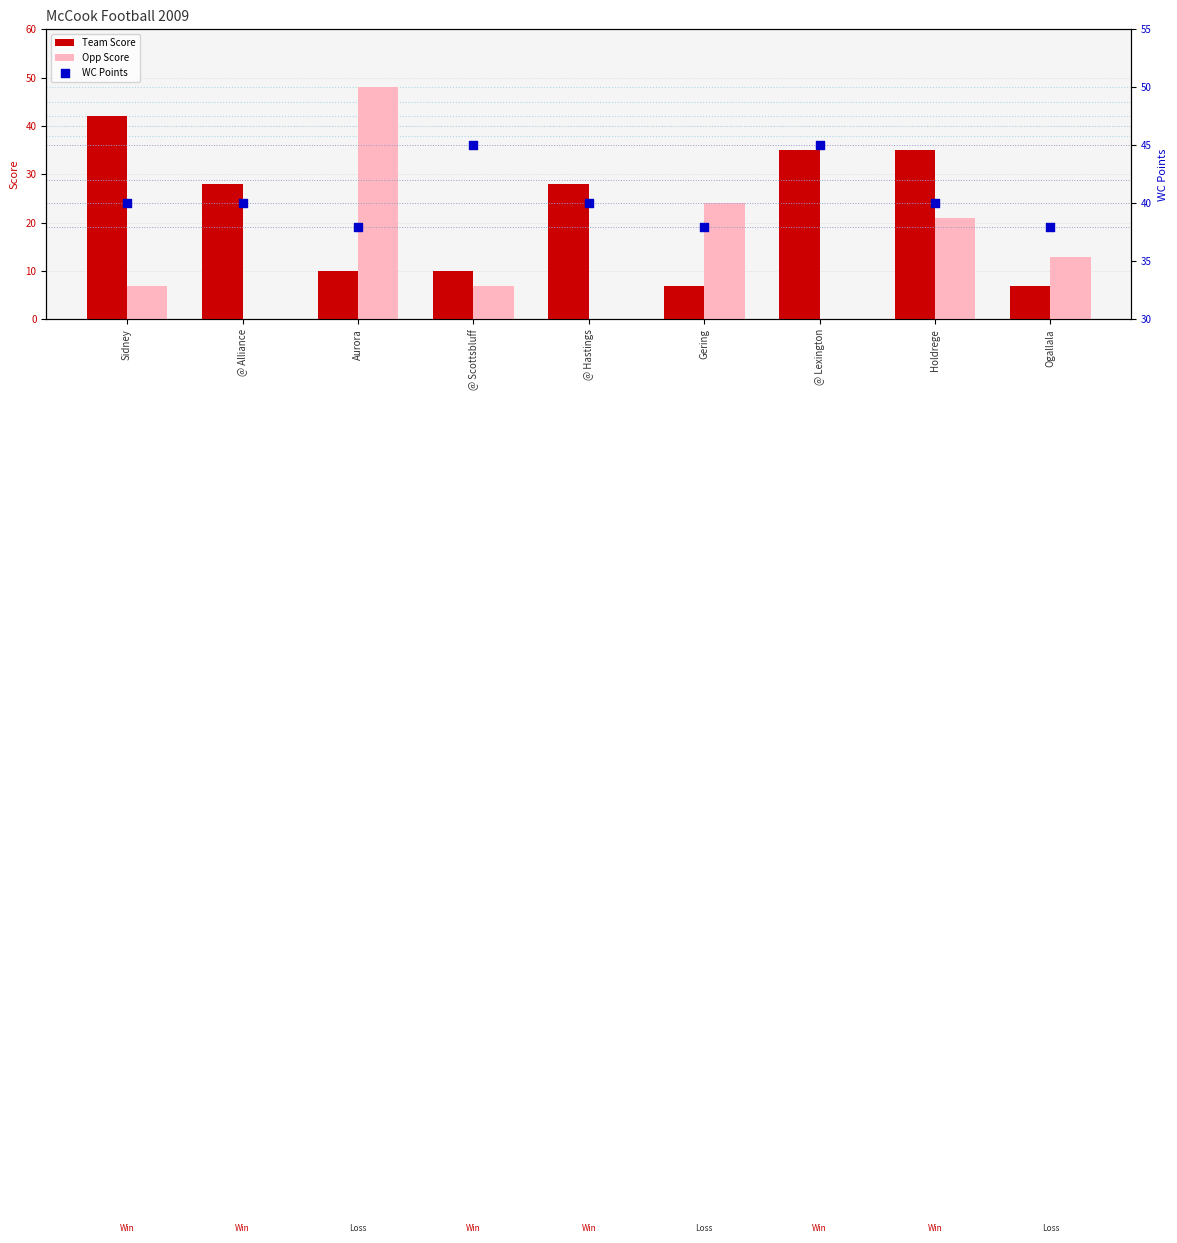

Is the value of Team Score at Ogallala greater than the value of WC Points at Aurora?

No